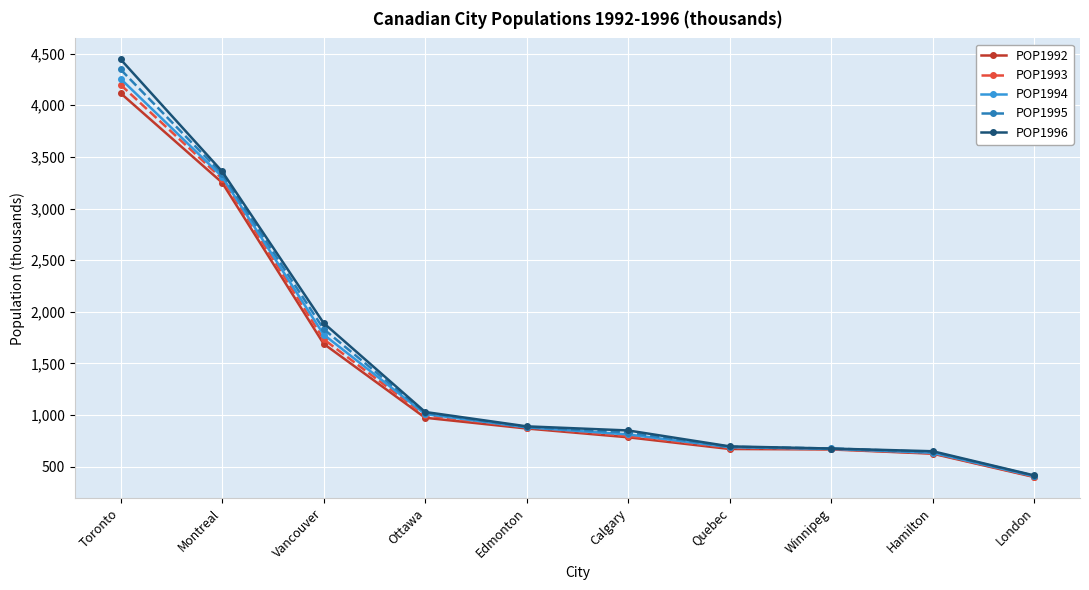

The value of POP1996 at Montreal is 5620.8. True or false?

False